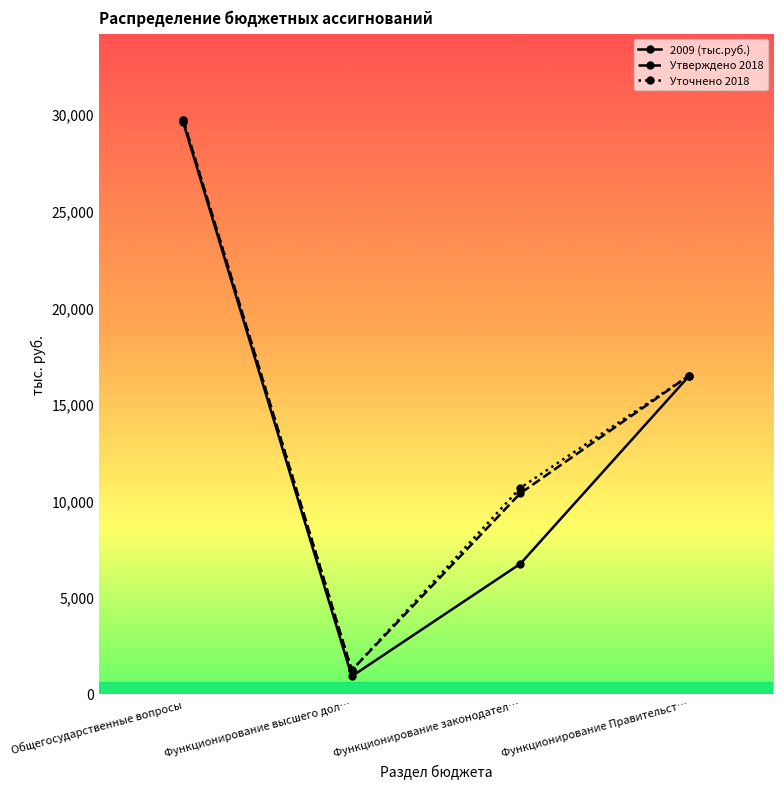

What is the label of the 3rd point from the left?

Функционирование законодател…